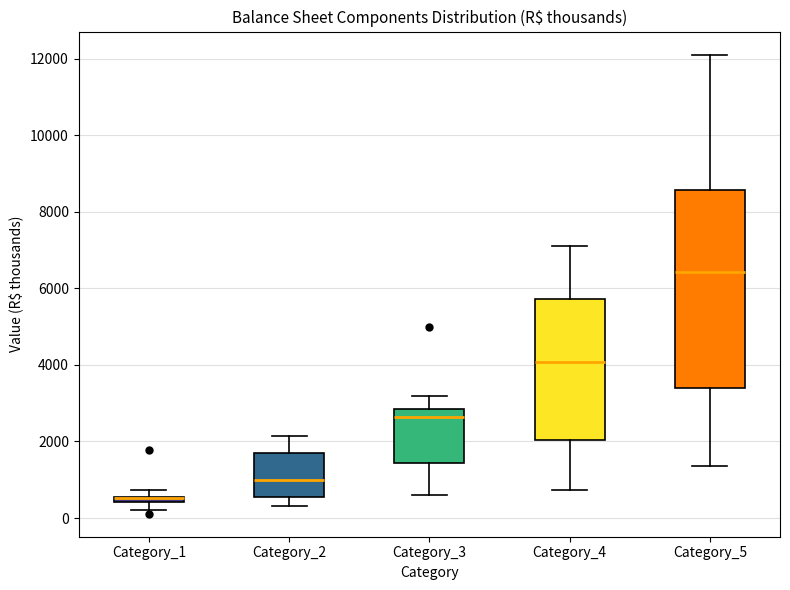

Where is the lower edge of the box for Category_1 on the y-axis? The values are not printed on the chart, so give them approximately, as read against the axis.

400